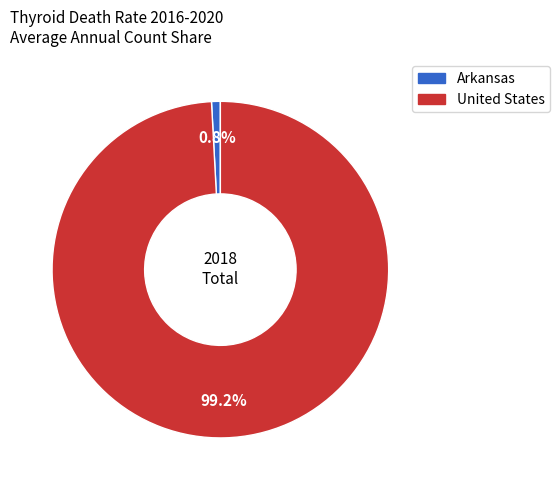

To the nearest percent, what is the difference between the Arkansas and United States slice percentages?

98%